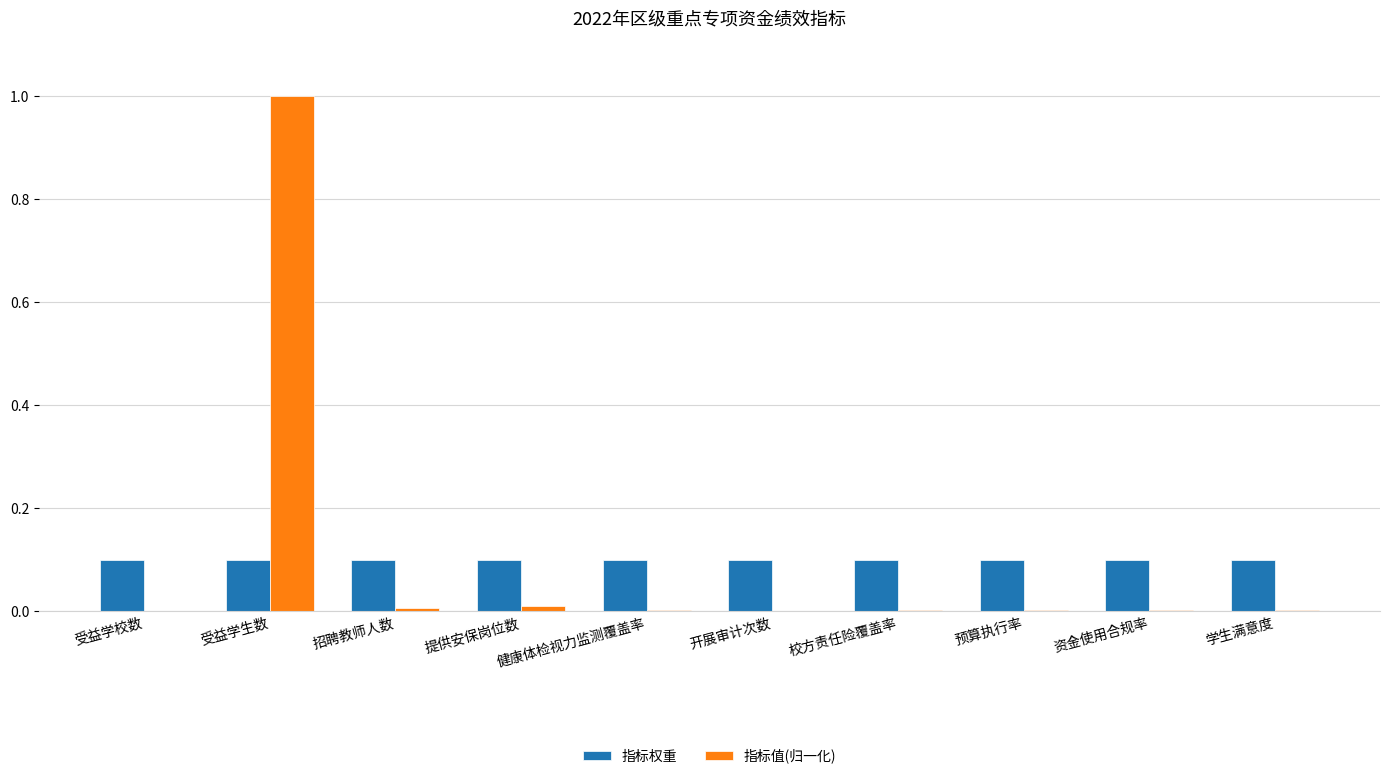

What is the maximum value shown in the chart?

1.0